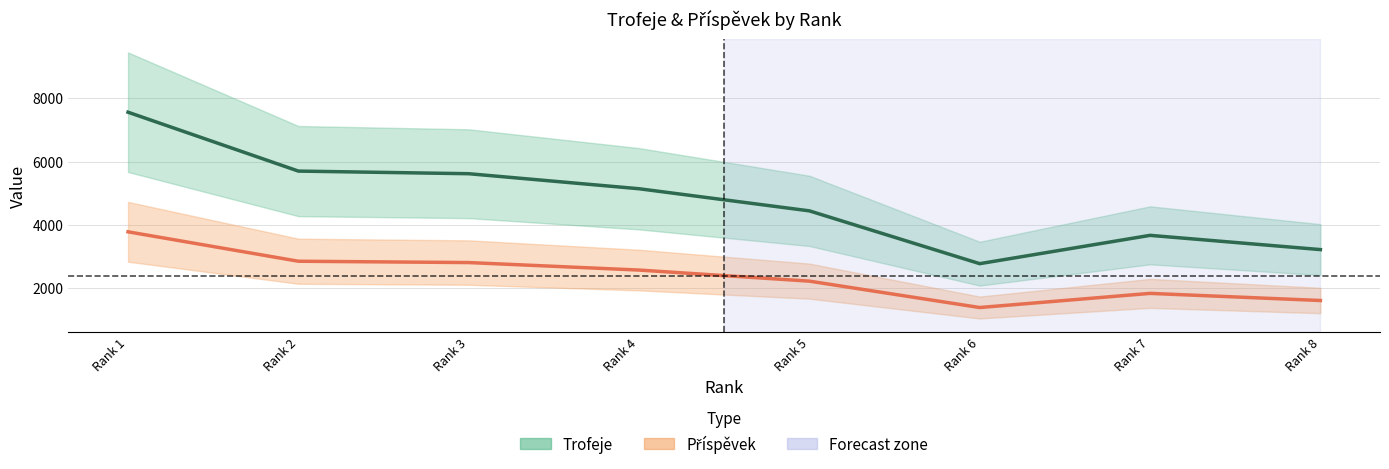

What is the difference between the maximum and second lowest values in the Trofeje series?

4342